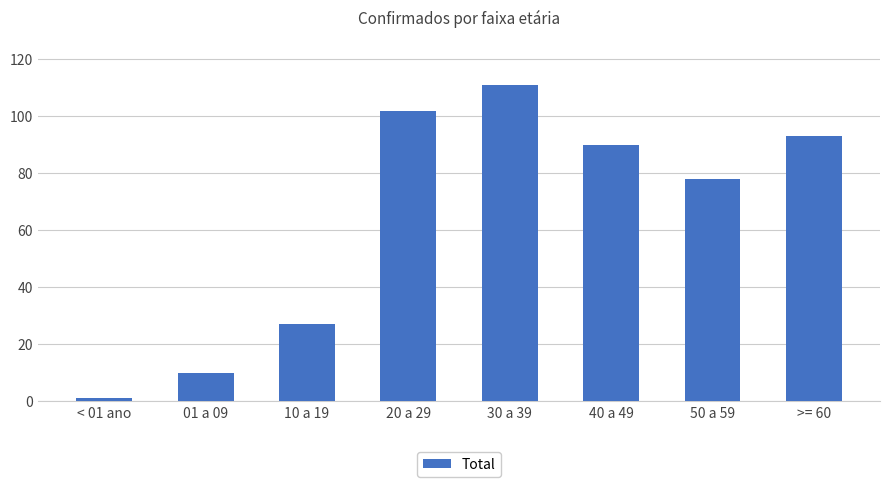

Reading left to right, what are all the values shown in this chart?

1	10	27	102	111	90	78	93